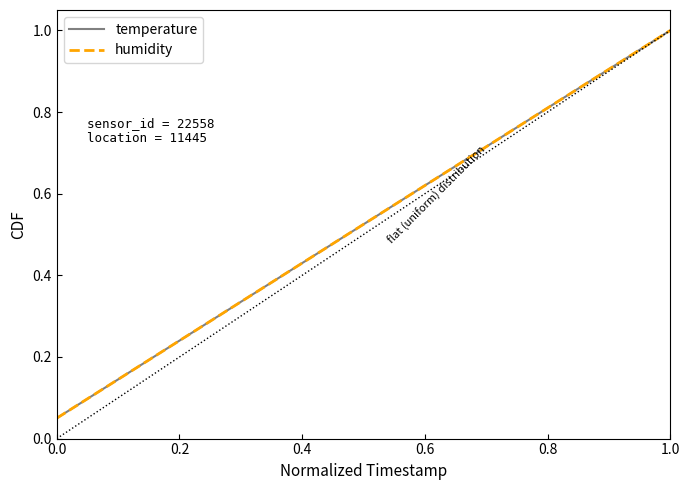

Does the chart have visible grid lines?

No